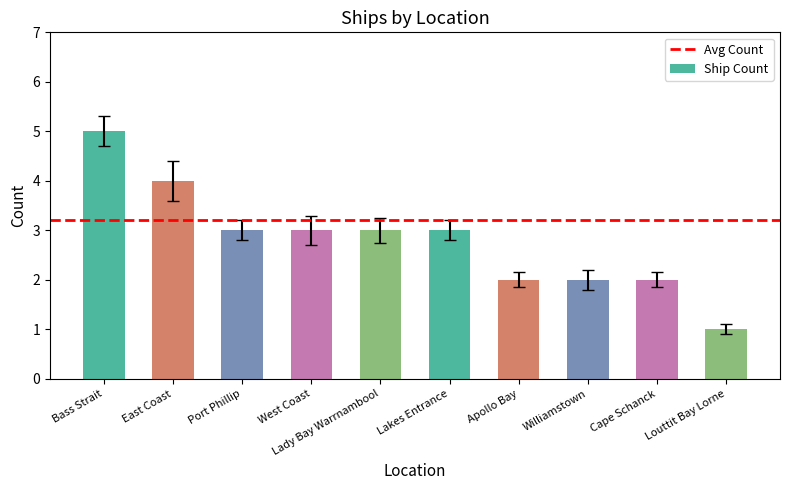

True or false: the data shows 5 at Lakes Entrance.

False